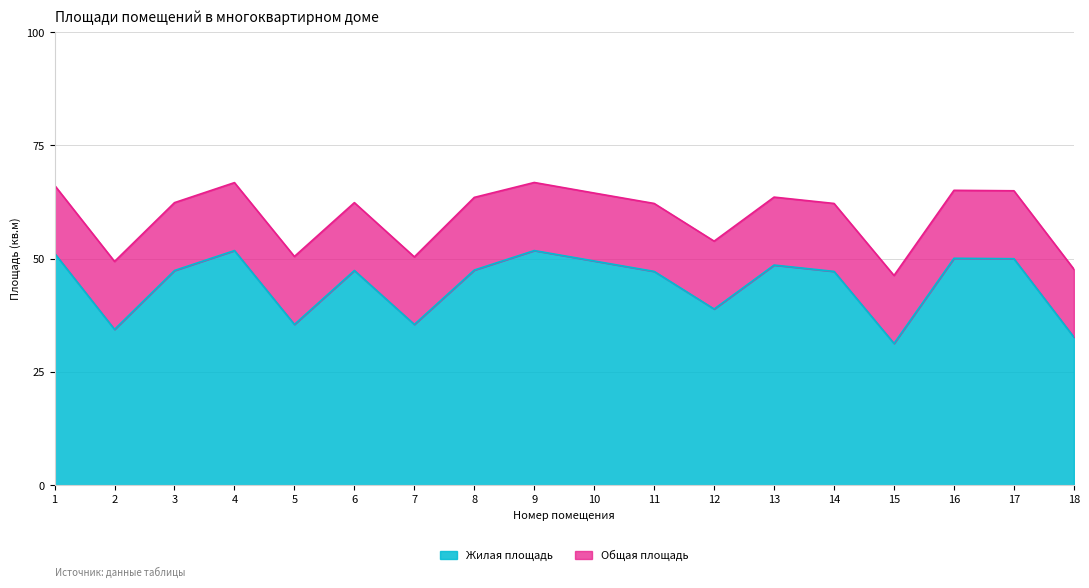

Is it true that Жилая площадь equals 47.2 at 11?

True